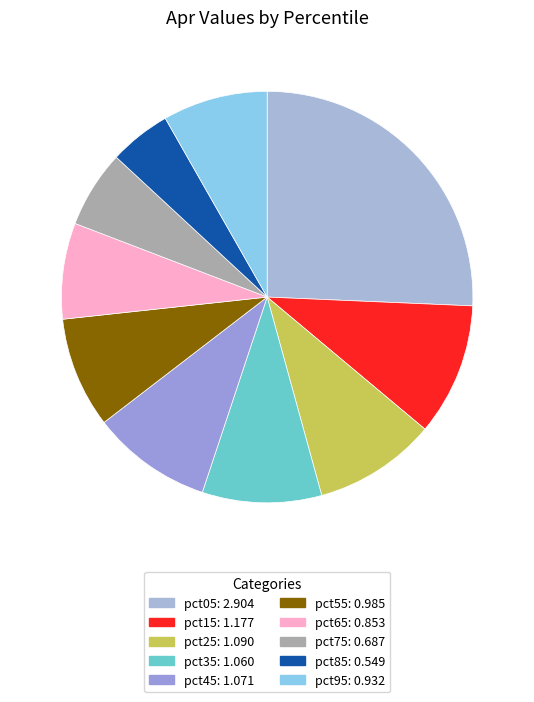

To the nearest percent, what is the combined percentage of pct95 and pct85?

13%